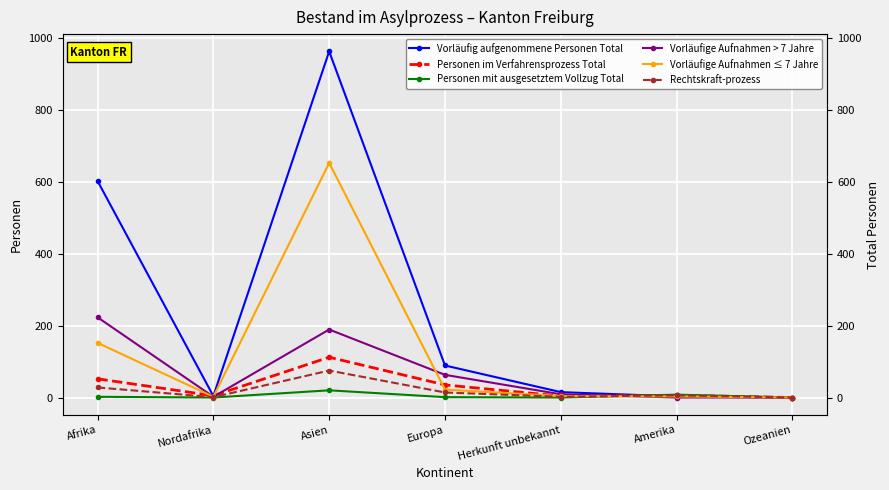

True or false: Personen mit ausgesetztem Vollzug Total and Personen im Verfahrensprozess Total intersect in this chart.

True